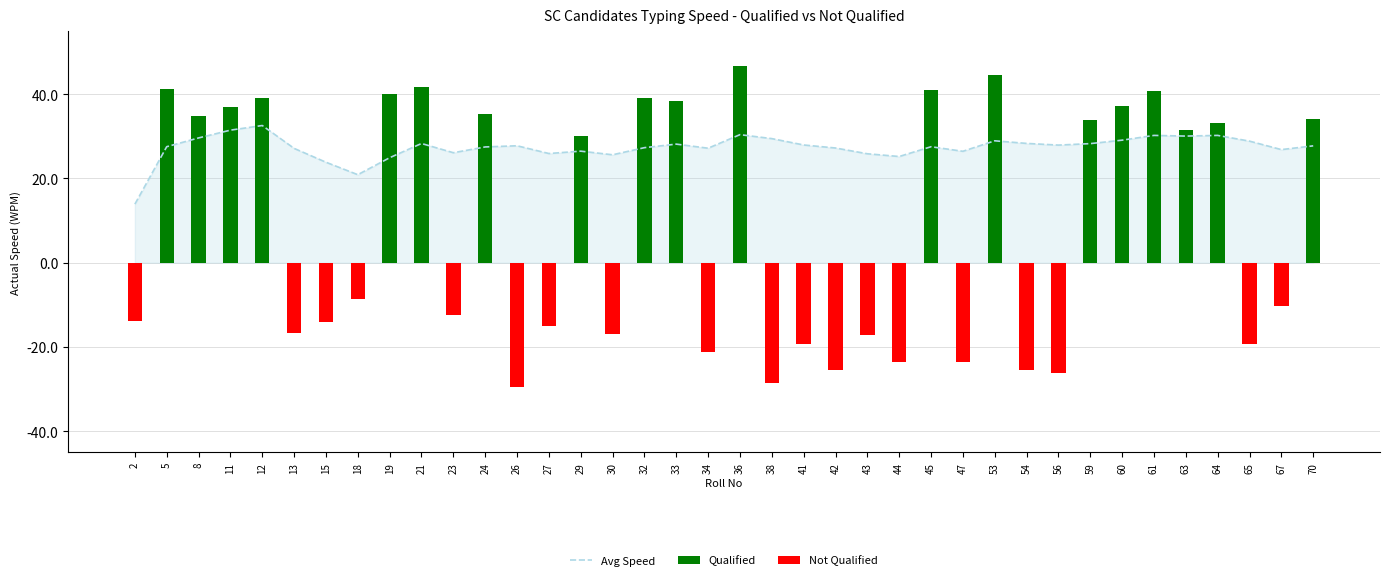

Between 33 and 34, which series saw the biggest shift?

Qualified